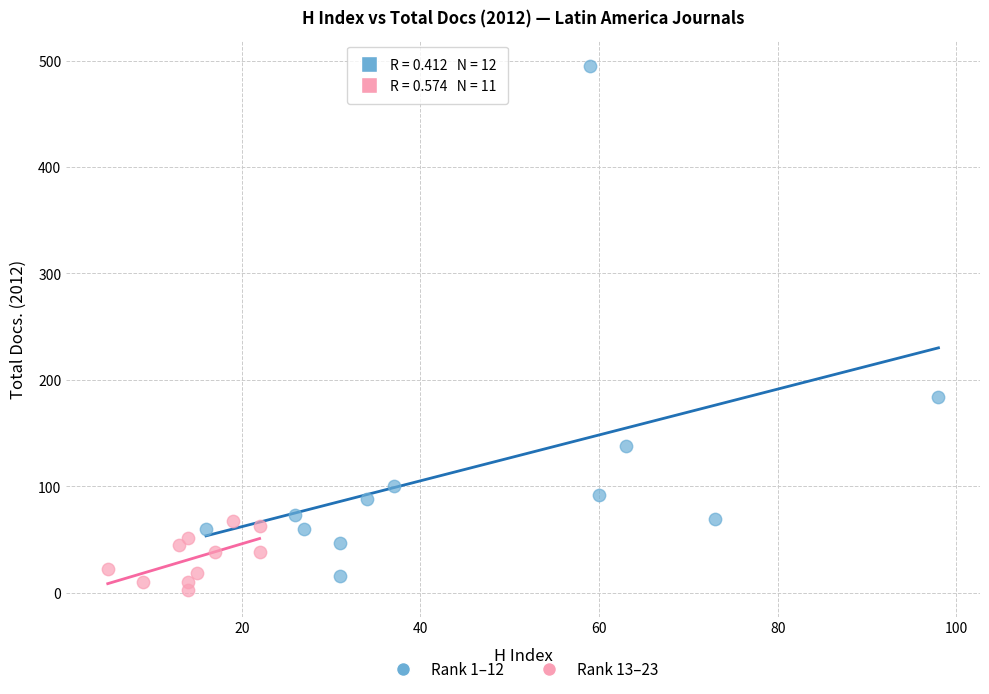

Which series contains the highest Y value?

Rank 1–12